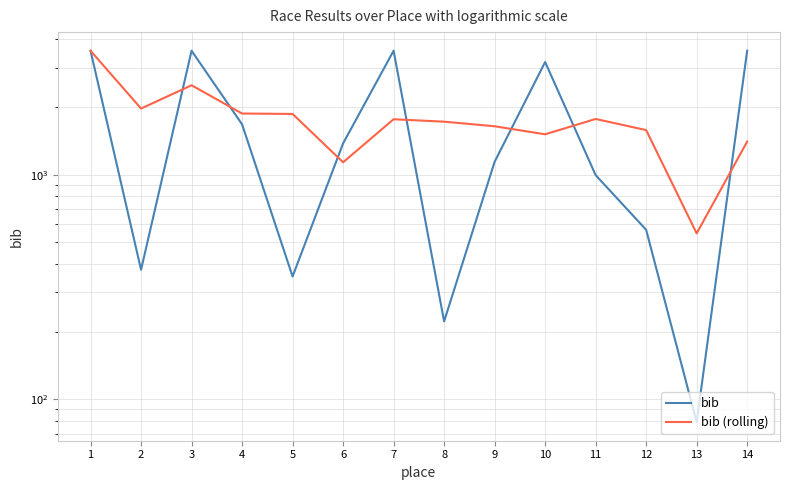

How many interior local peaks does the bib series have?

3